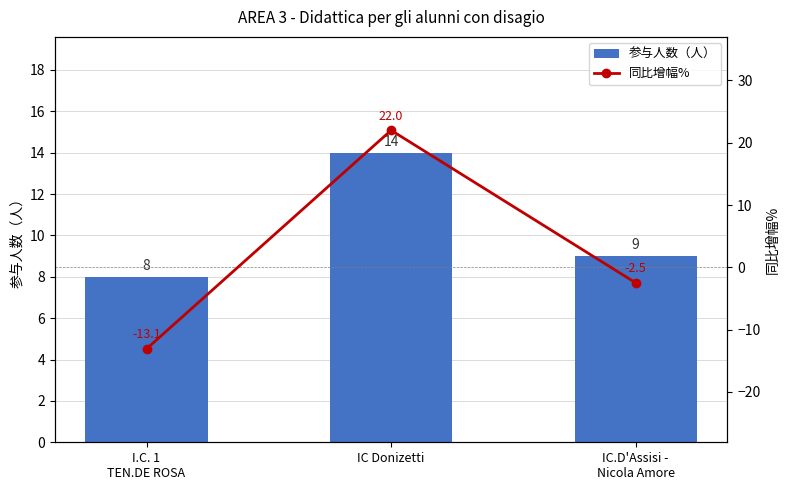

What is the maximum value for 同比增幅%?

22.0